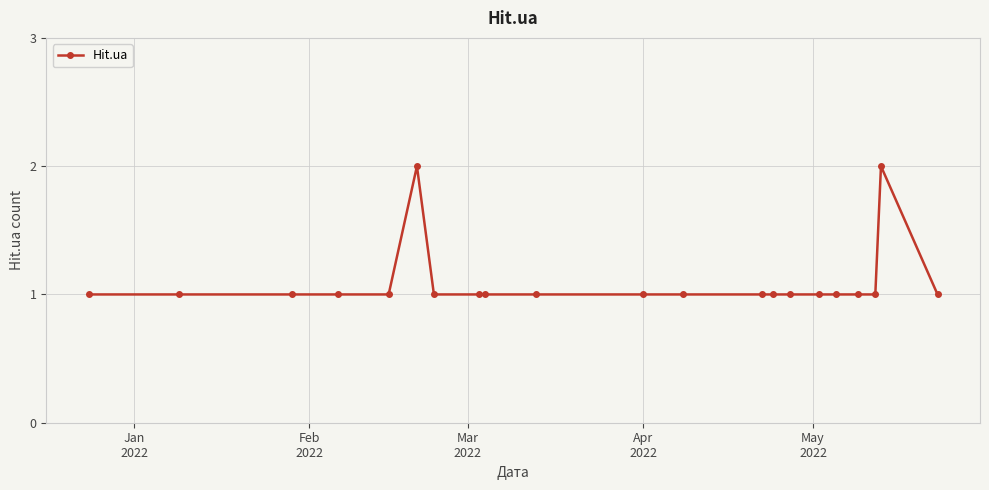

How many distinct data groups are displayed?

1